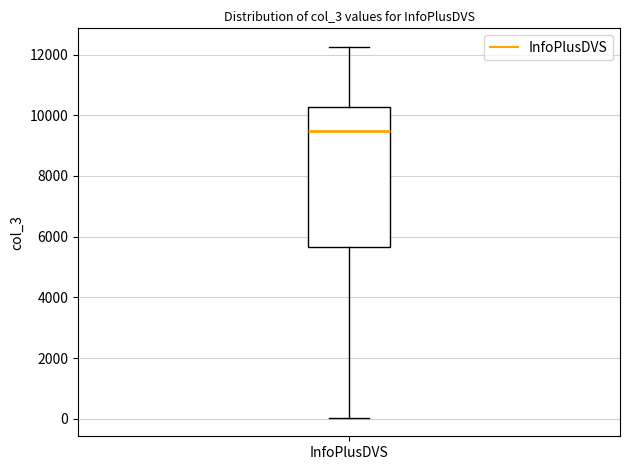

Where does the upper whisker of the box for InfoPlusDVS end on the y-axis? The values are not printed on the chart, so give them approximately, as read against the axis.

12200